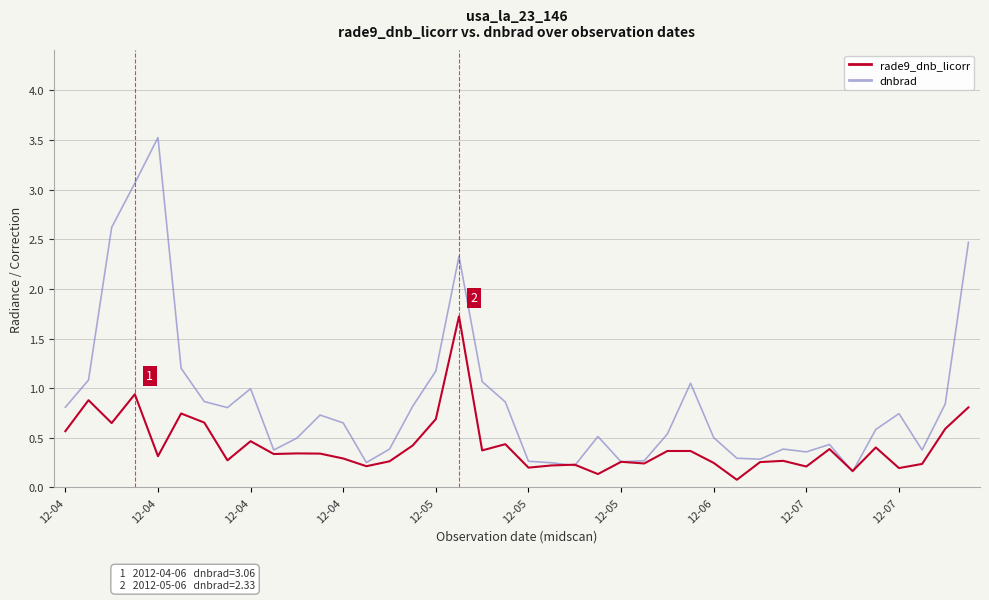

What is the maximum value shown in the chart?

3.5